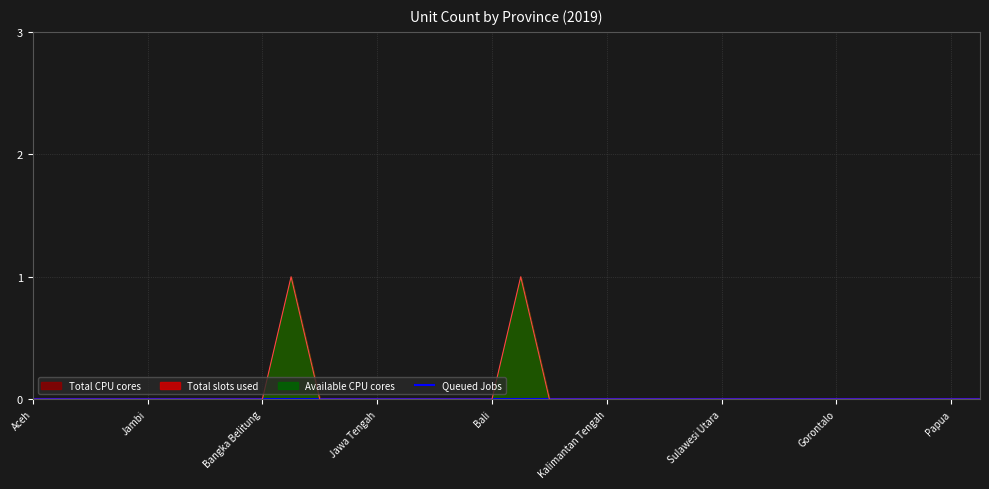

How many data points in Total slots used are above 0?

2